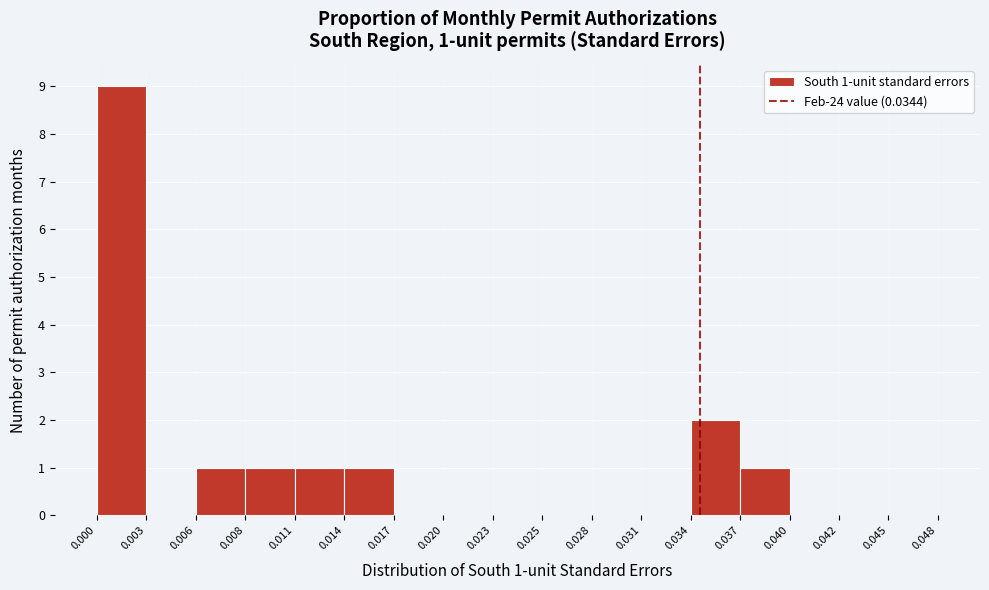

Over which range of the x-axis is the bar tallest?

0.000 to 0.003